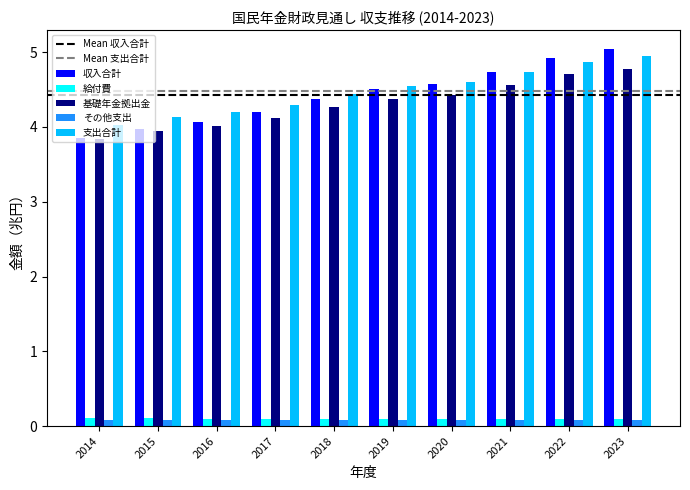

How many bars are there in total?

50